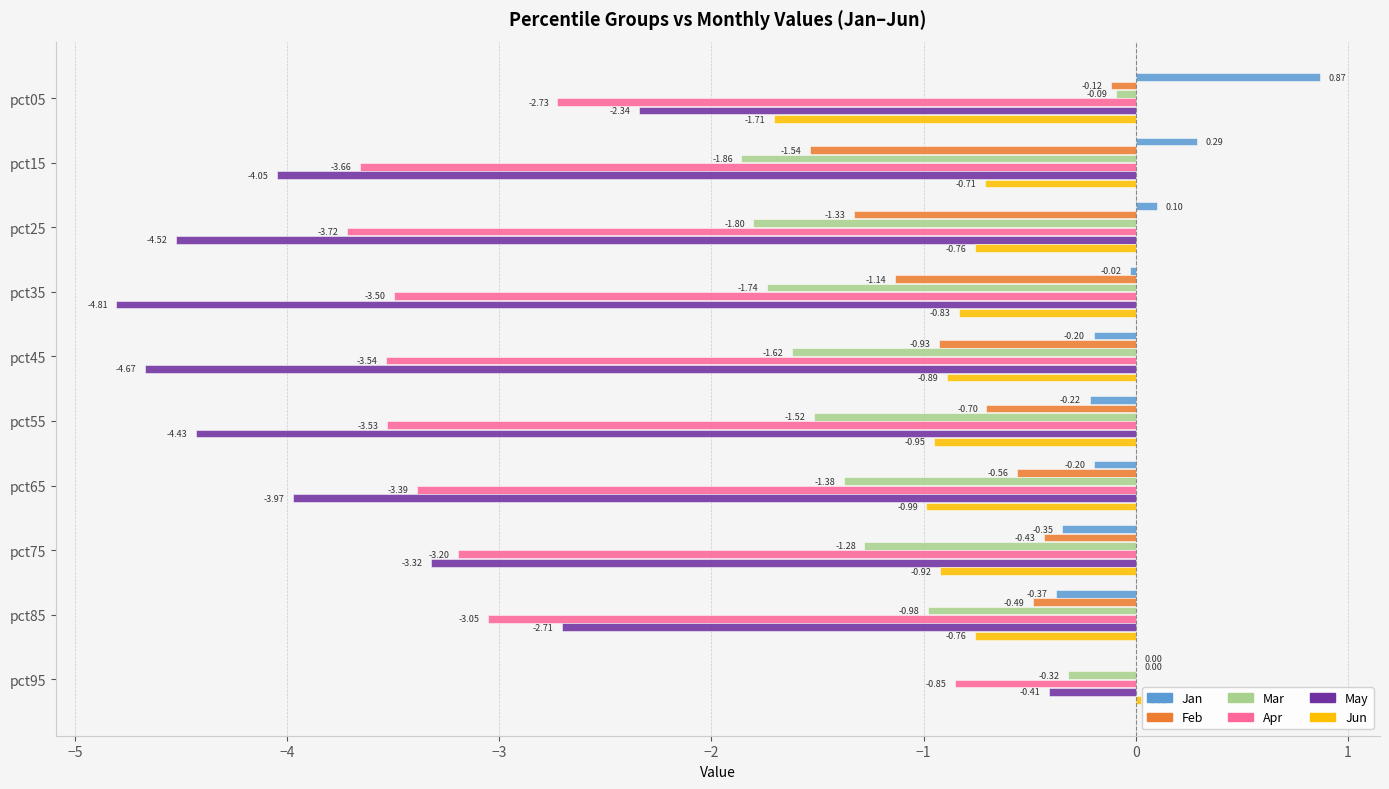

Is the value of Apr at pct55 greater than the value of Jan at pct15?

No